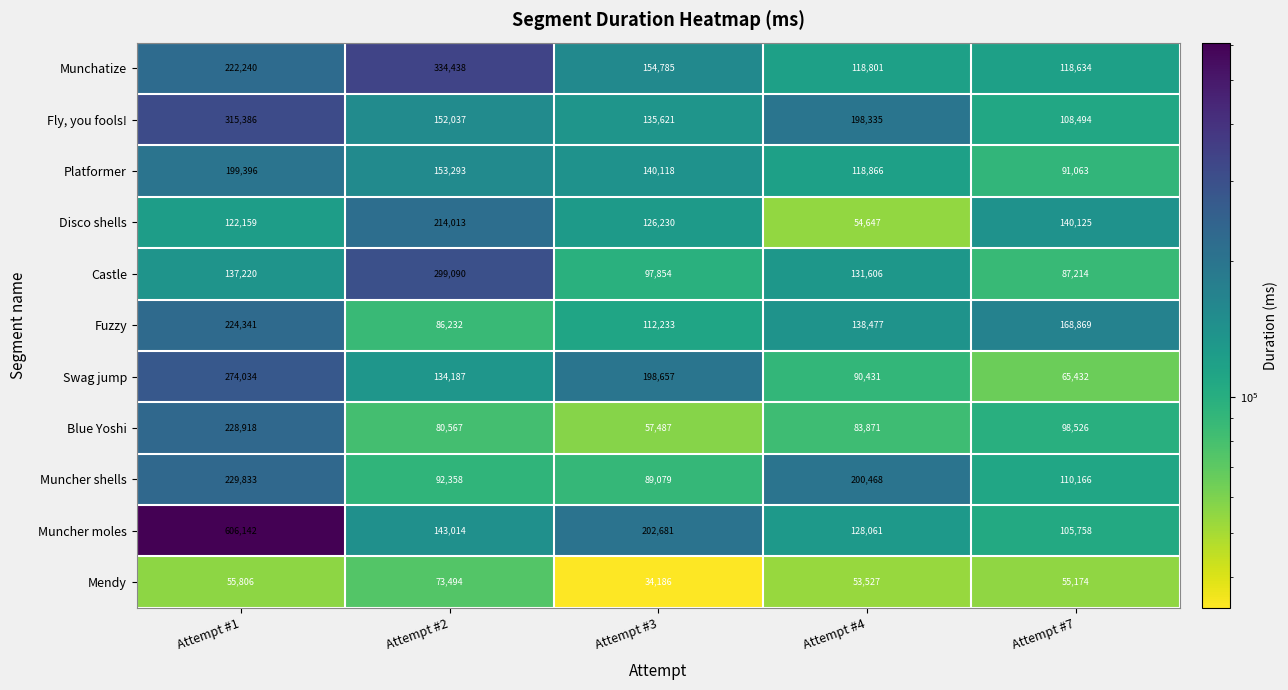

Between Attempt #2 and Attempt #7, which series saw the biggest shift?

Munchatize